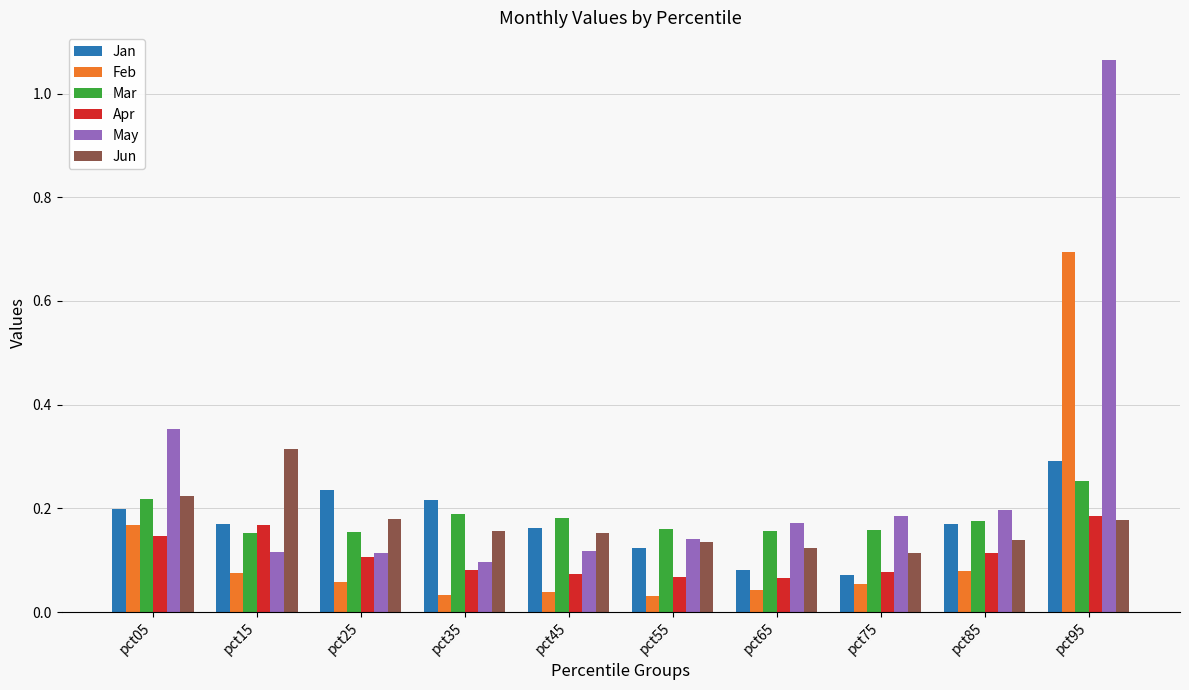

Count the number of data series in this chart.

6